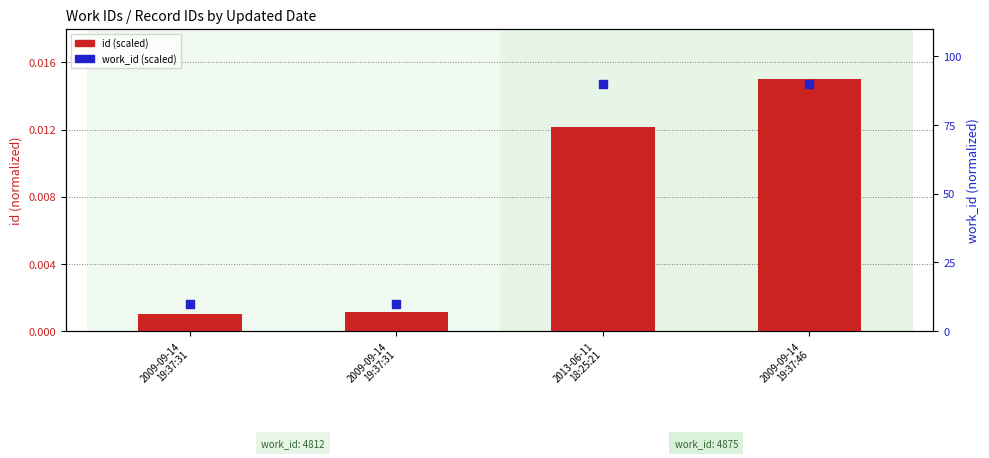

Is the value of work_id (scaled) at 2009-09-14
19:37:31 greater than the value of id (scaled) at 2009-09-14
19:37:31?

Yes